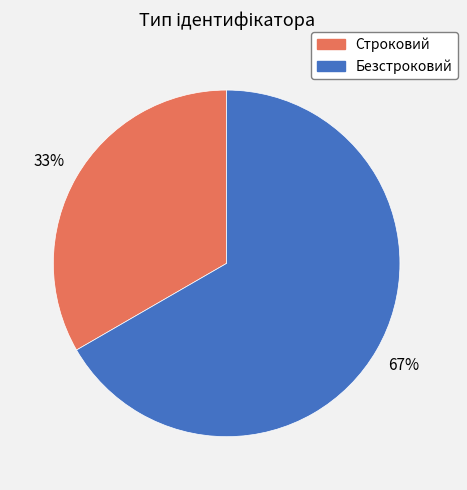

Rank the categories by value from lowest to highest.

Строковий, Безстроковий